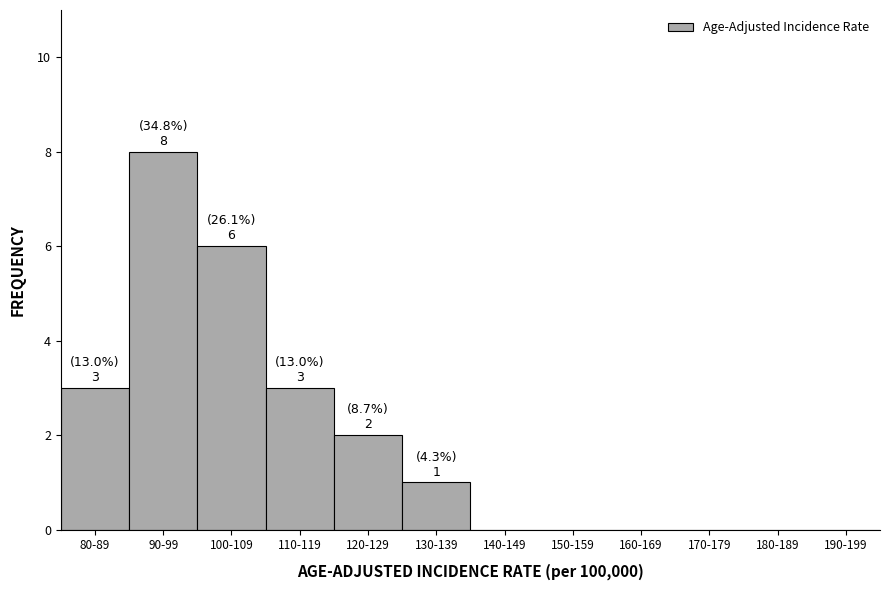

Reading right to left, transcribe all the data shown in this chart.

190-199=0	180-189=0	170-179=0	160-169=0	150-159=0	140-149=0	130-139=1	120-129=2	110-119=3	100-109=6	90-99=8	80-89=3